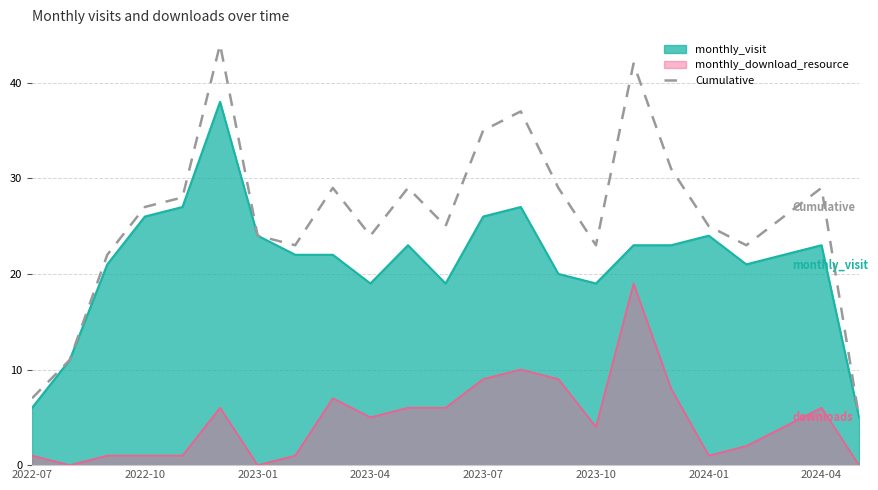

Which series has the largest total across all categories?

Cumulative